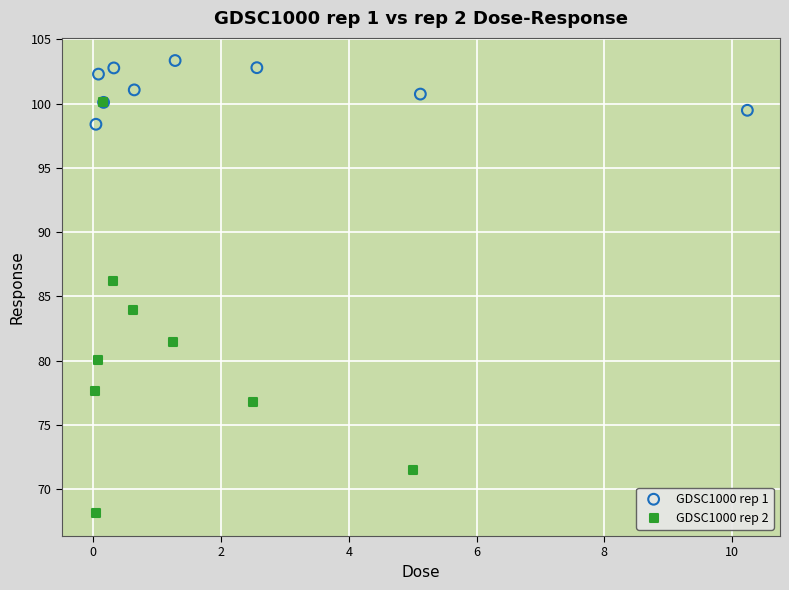

Which series has the largest Y range (max minus min)?

GDSC1000 rep 2